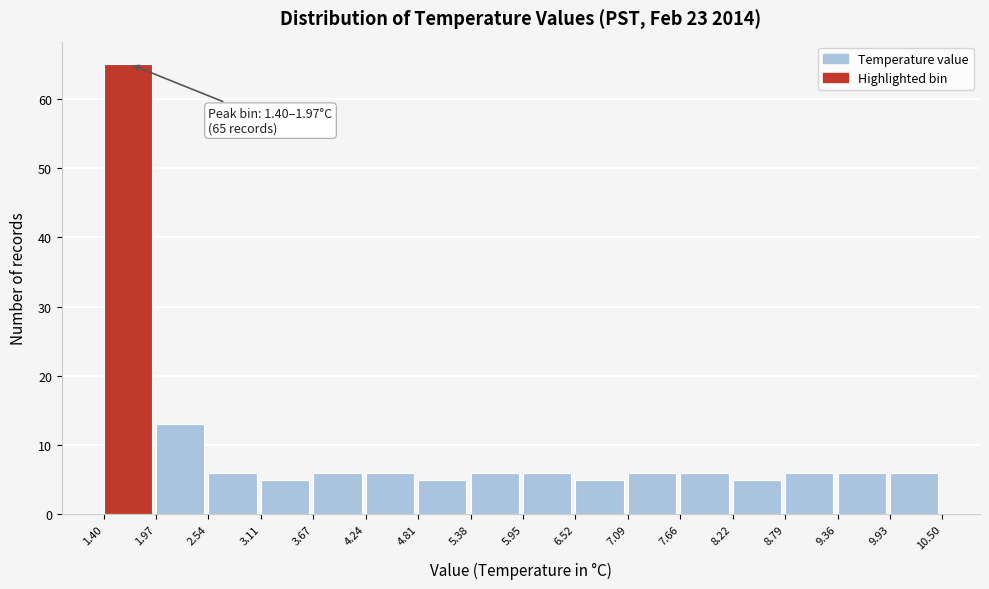

Over which range of the x-axis is the bar tallest?

1.40 to 1.97